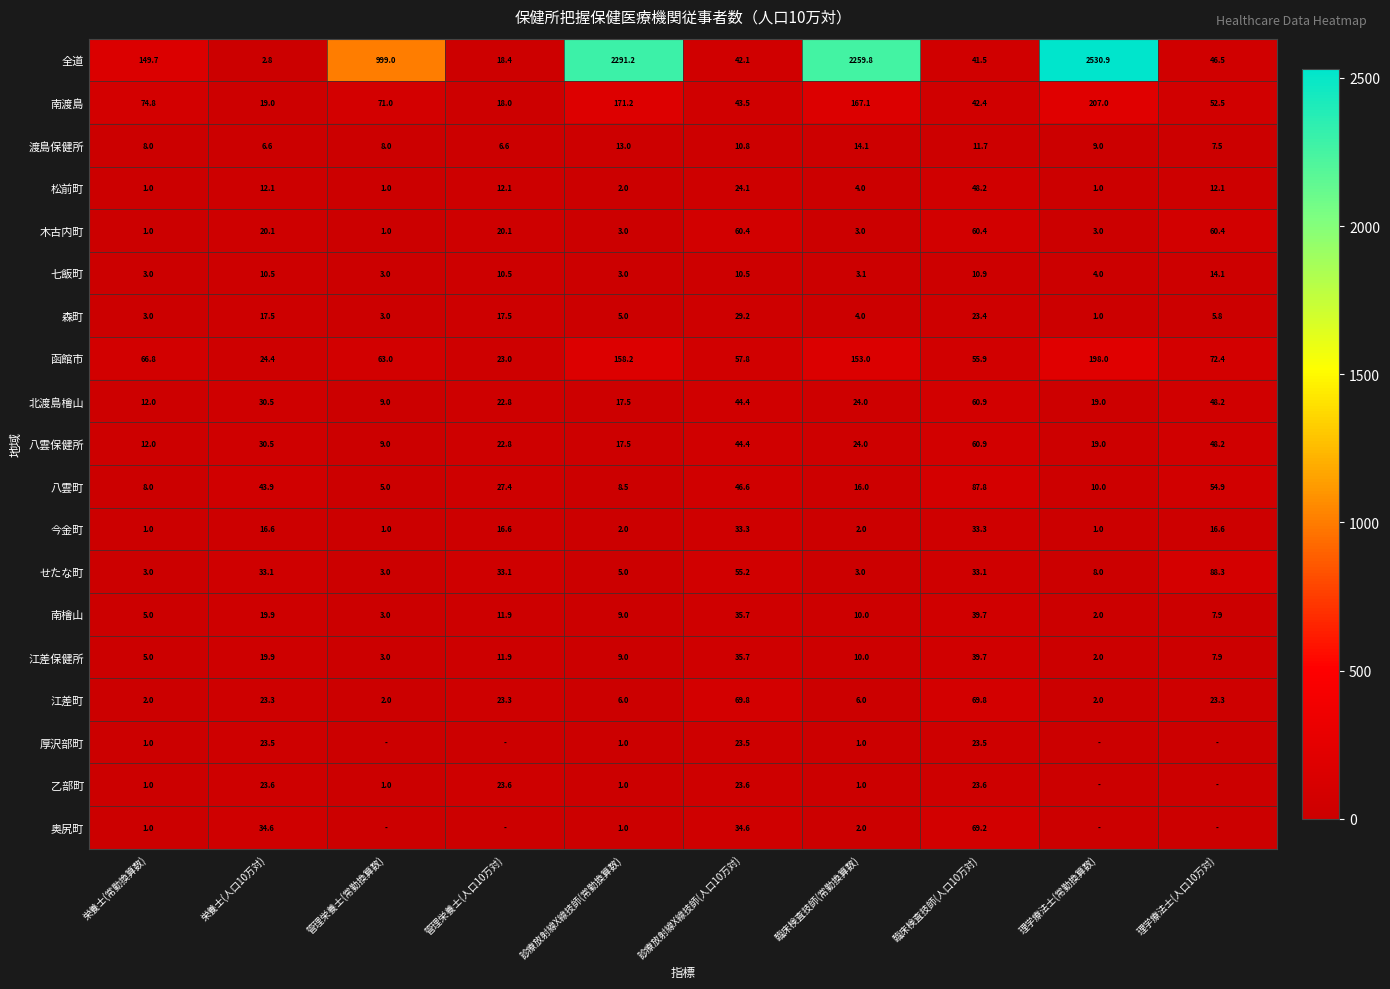

The value of 森町 at 管理栄養士(人口10万対) is 17.5. True or false?

True